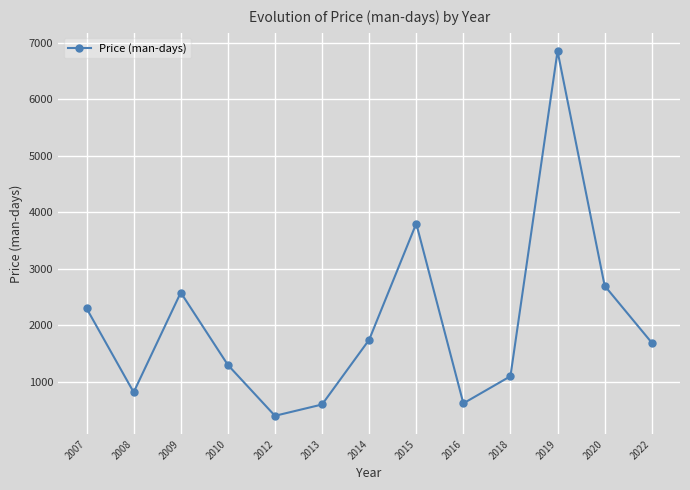

How many data points does each series have?

13